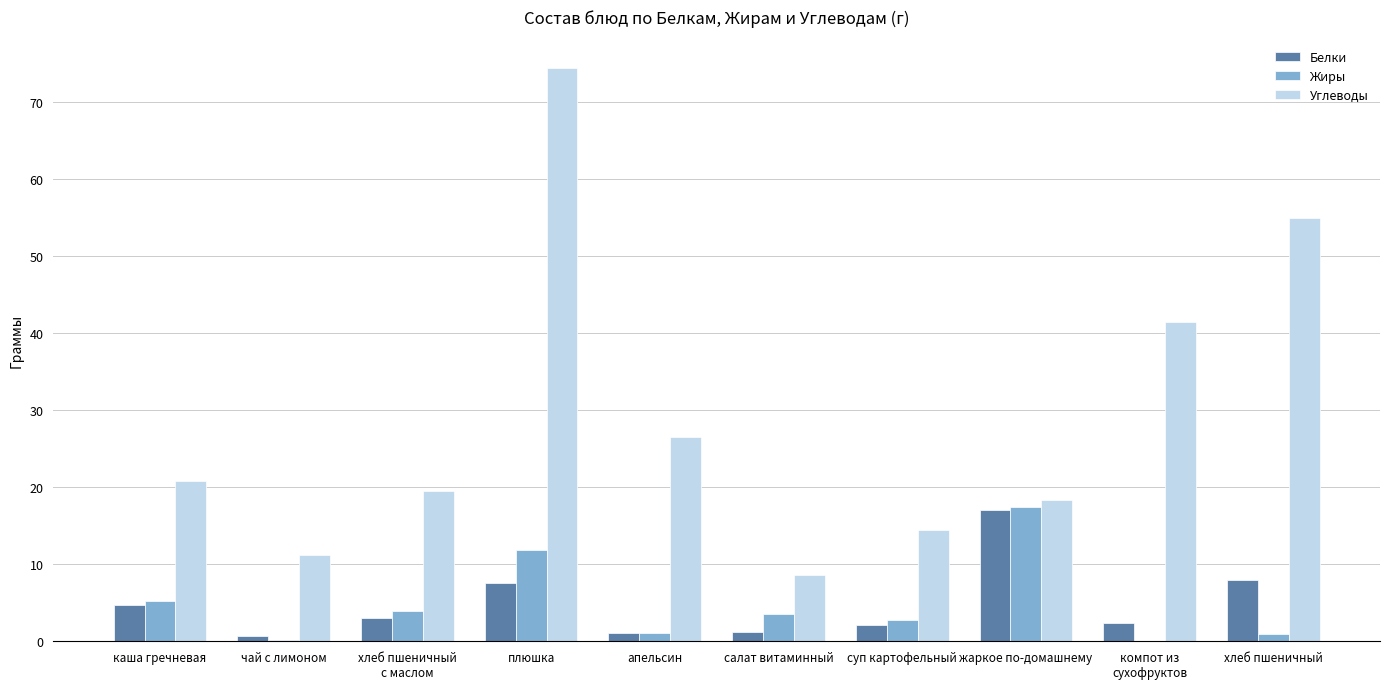

Is the value of Жиры at каша гречневая greater than the value of Белки at салат витаминный?

Yes